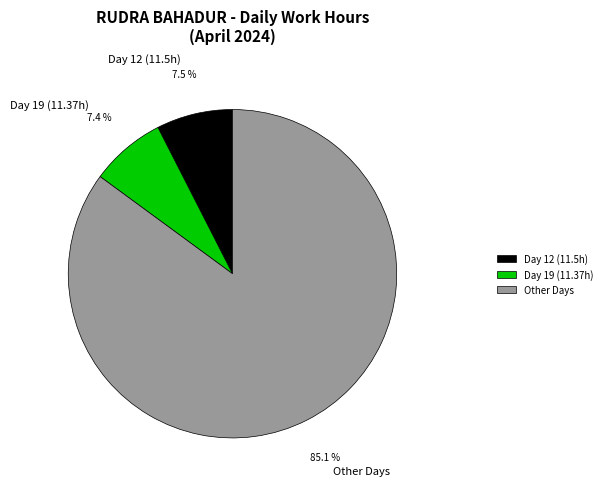

Is there any slice that represents more than half of the pie?

Yes